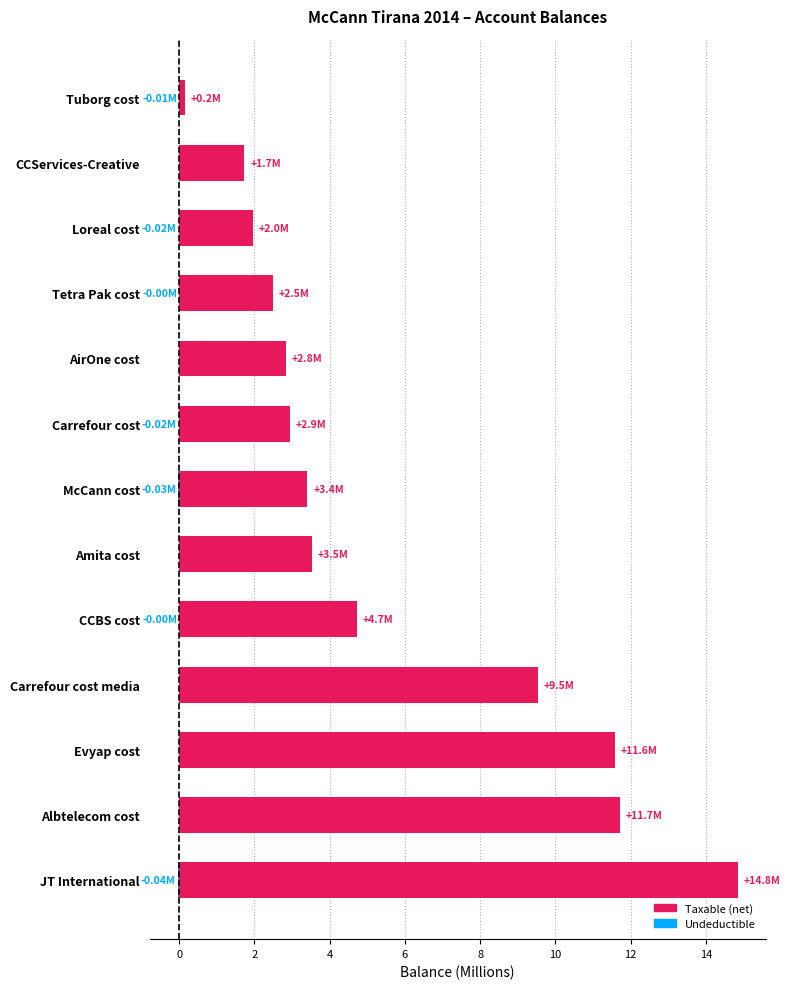

What are all the series names shown in the legend?

Taxable (net), Undeductible